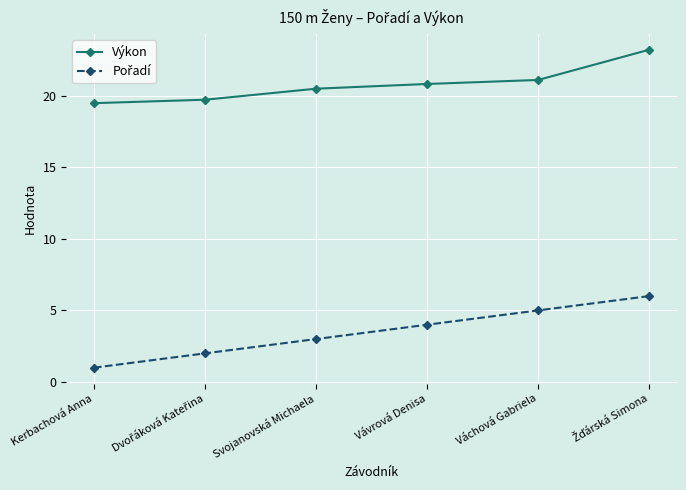

Which series has the largest total across all categories?

Výkon